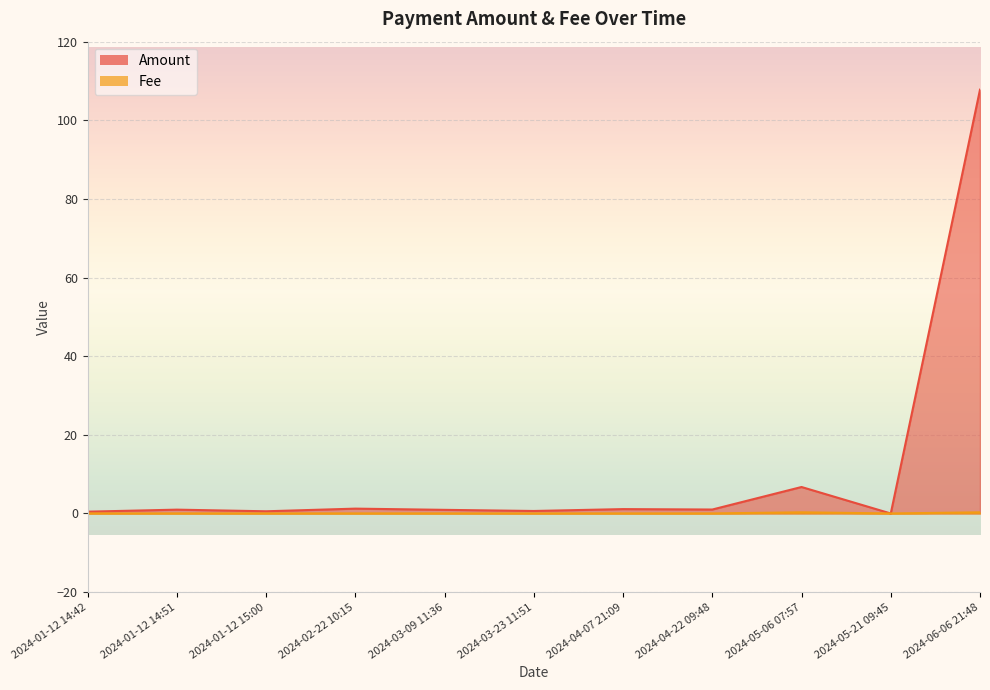

True or false: Amount has more than 1 interior local peaks.

True